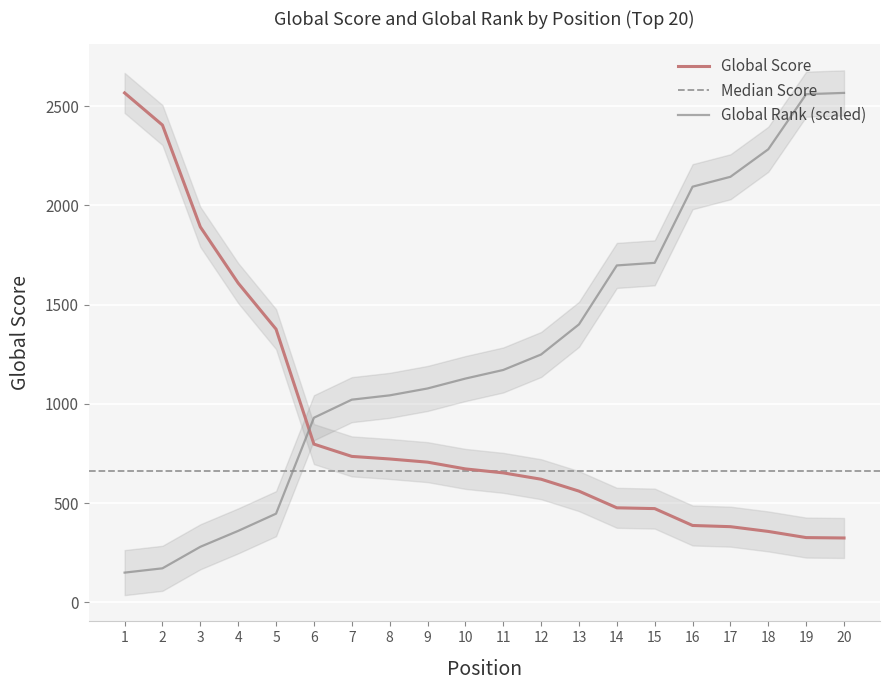

What is the total value across all series at 7?

1755.8